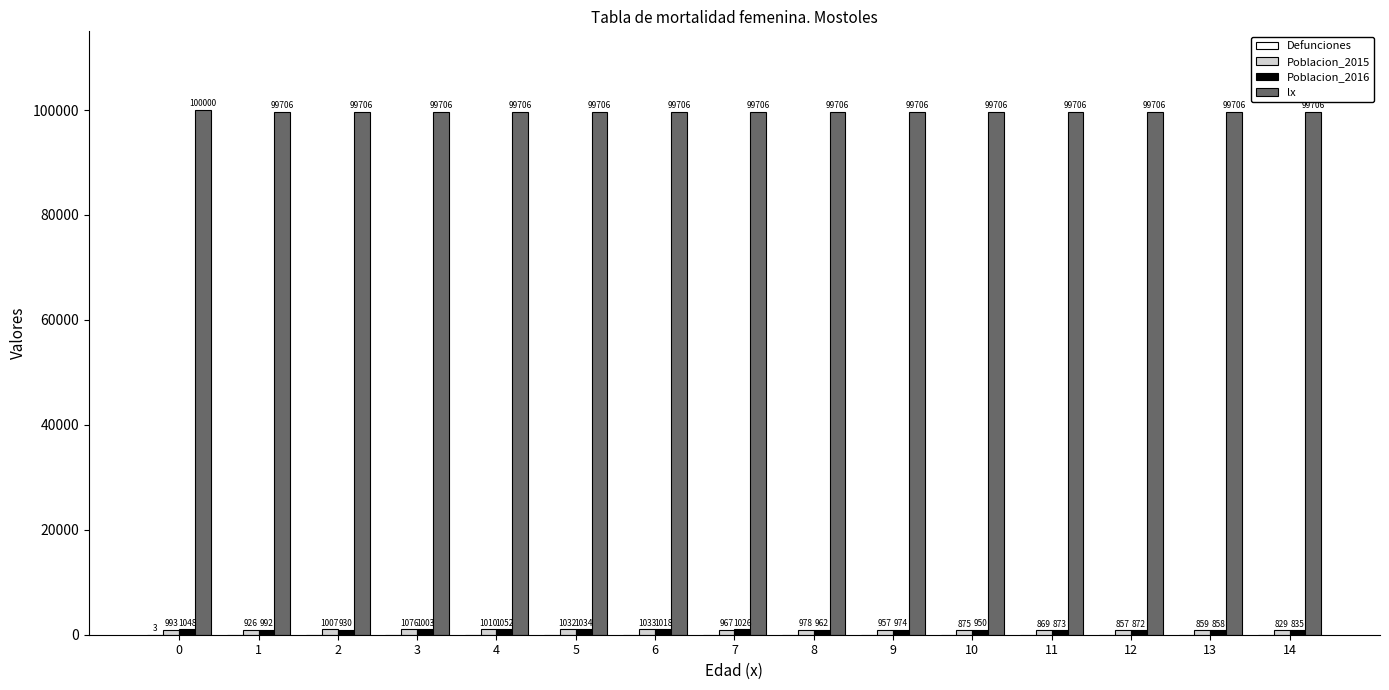

True or false: lx has a value of 99706 at 7.

True